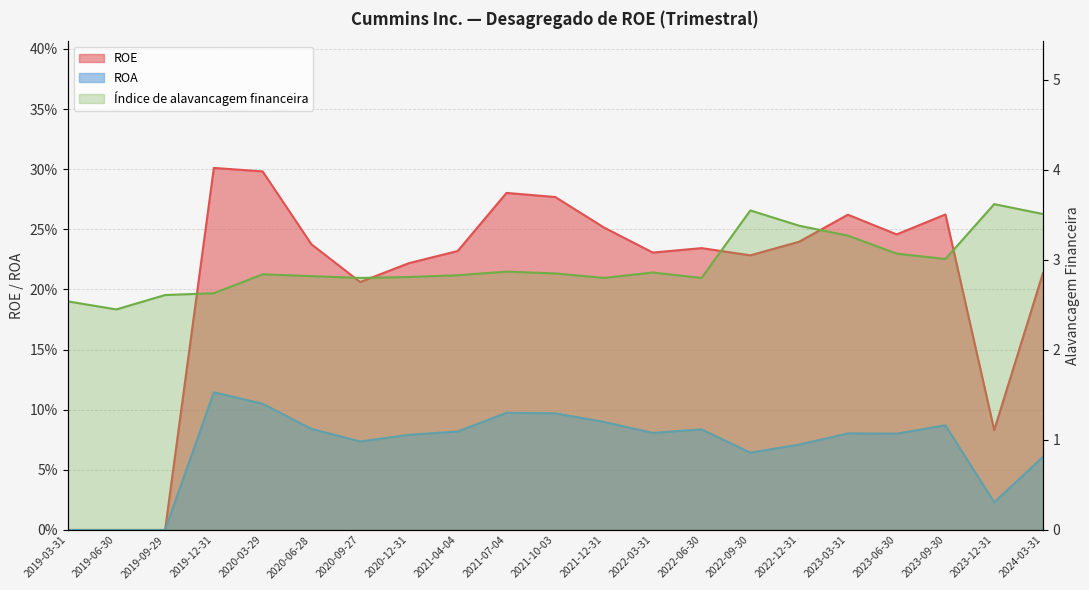

What are all the series names shown in the legend?

ROE, ROA, Índice de alavancagem financeira